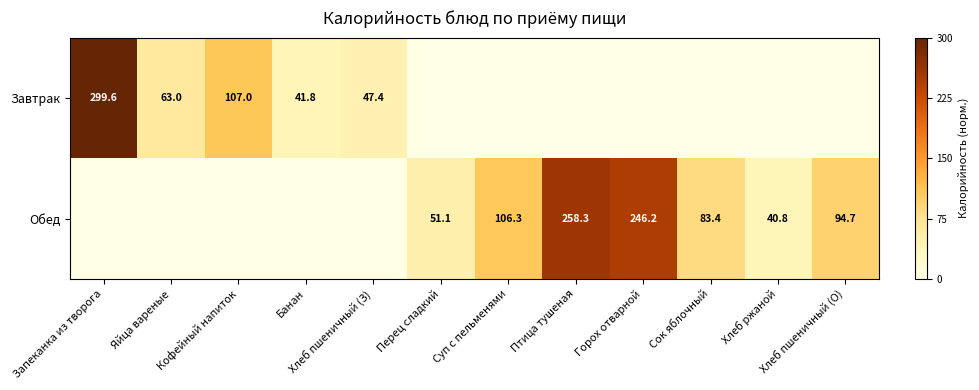

The Обед series shows 31.6 at Перец сладкий. True or false?

False